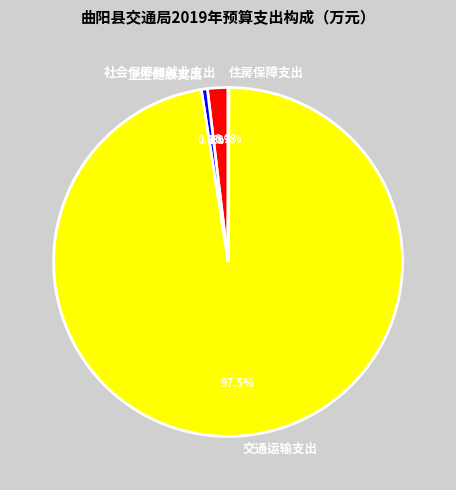

To the nearest percent, what is the difference between the 社会保障和就业支出 and 卫生健康支出 slice percentages?

1%